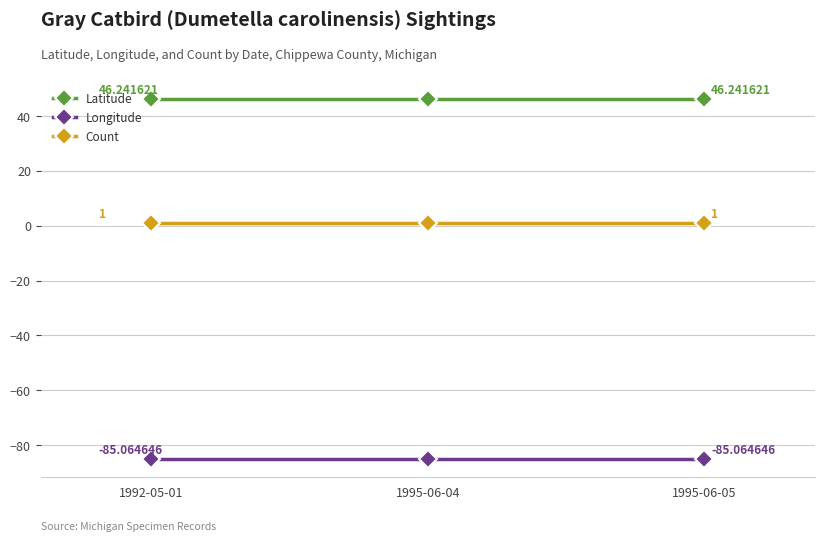

Reading left to right, extract all data points from this chart.

Latitude: 1992-05-01=46.2	1995-06-04=46.2	1995-06-05=46.2
Longitude: 1992-05-01=-85.1	1995-06-04=-85.1	1995-06-05=-85.1
Count: 1992-05-01=1.0	1995-06-04=1.0	1995-06-05=1.0